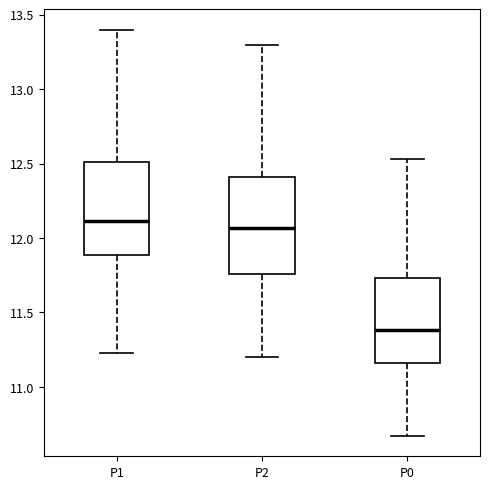

Reading left to right, transcribe this box plot: for each box, give where its median line is, the range the box spans, and where its two whiskers end, as read against the y-axis. The values are not printed on the chart, so give them approximately, as read against the axis.

P1: median 12.10, box 11.90 to 12.50, whiskers 11.25 to 13.40
P2: median 12.05, box 11.75 to 12.40, whiskers 11.20 to 13.30
P0: median 11.40, box 11.15 to 11.75, whiskers 10.65 to 12.55